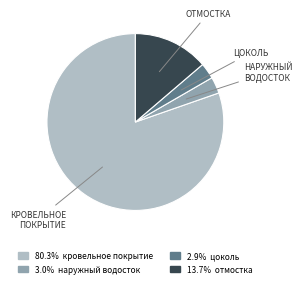

Is there any slice that represents more than half of the pie?

Yes